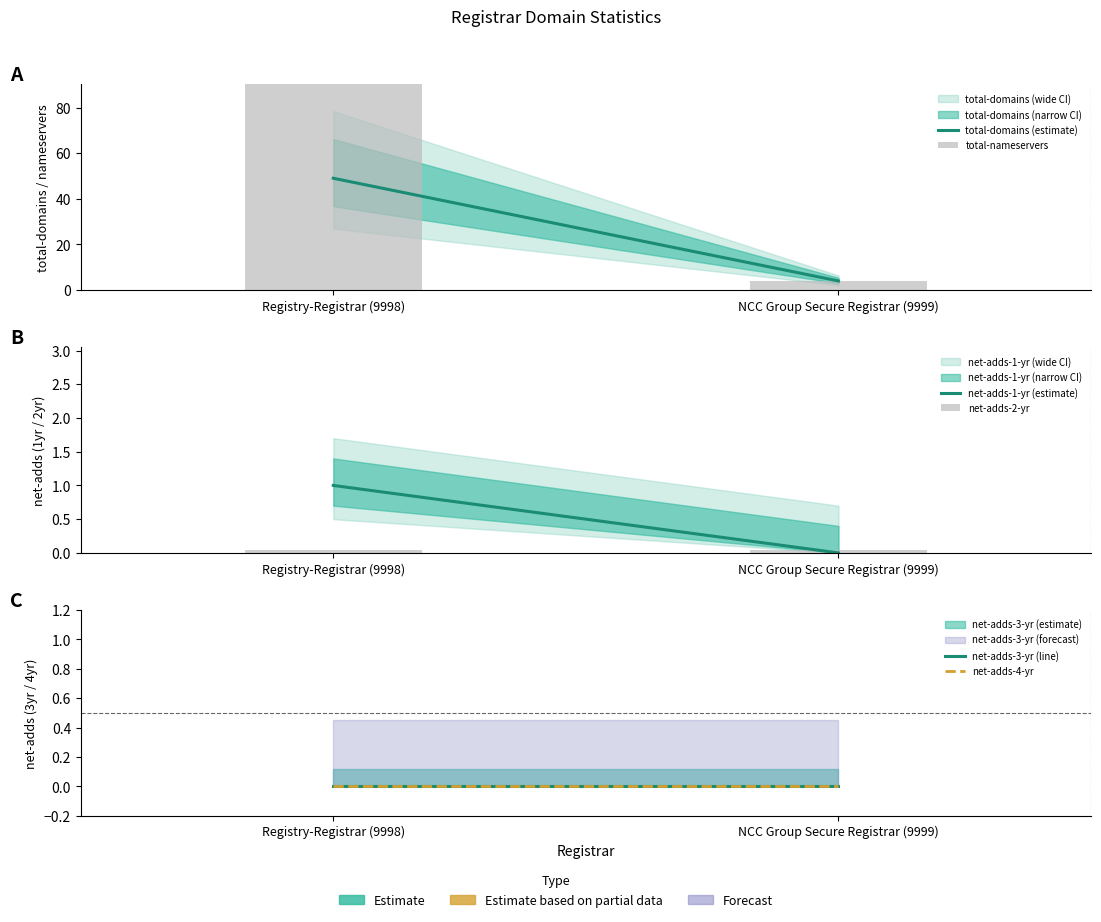

How many distinct data groups are displayed?

6